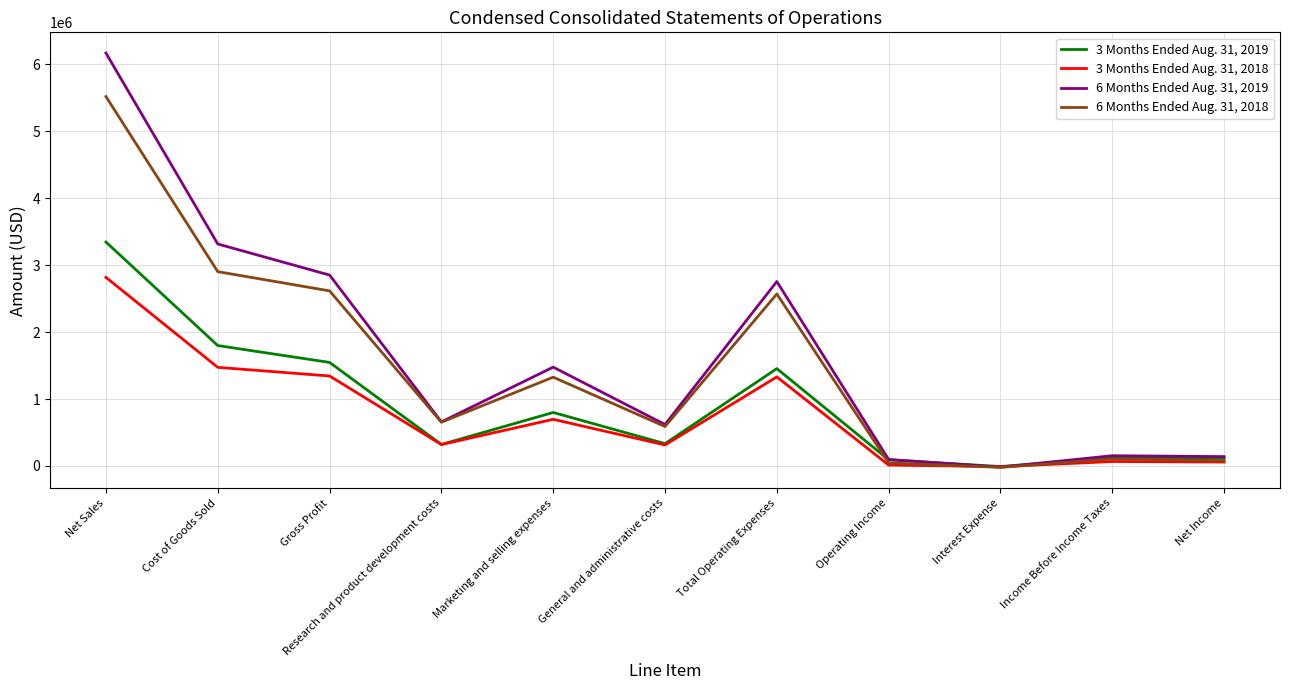

Is it true that 3 Months Ended Aug. 31, 2018 equals 2817731 at Net Sales?

True